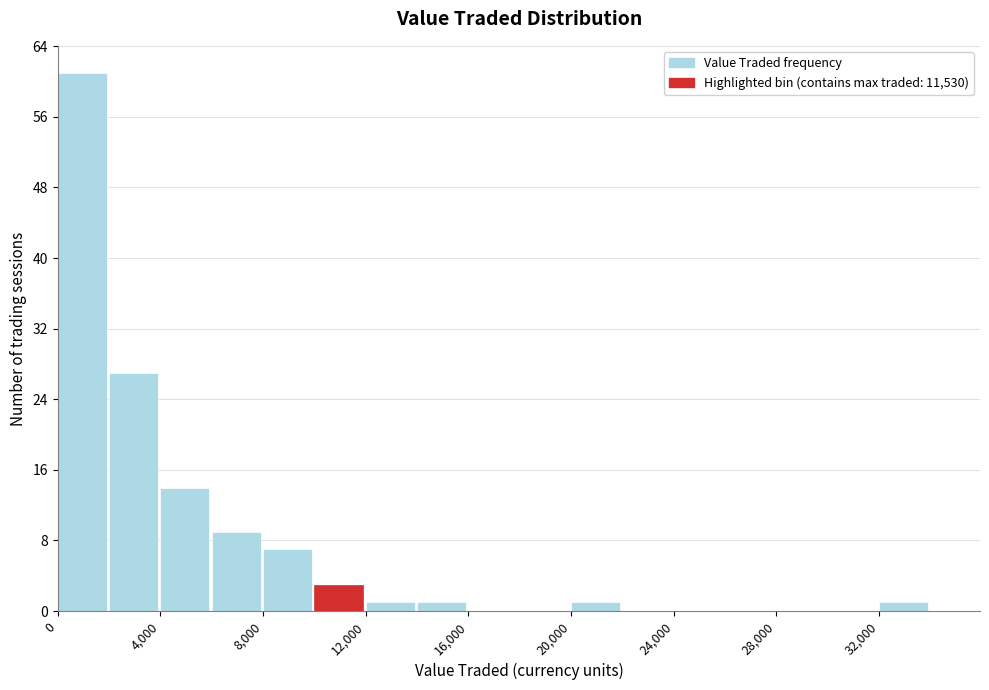

Reading left to right, transcribe this chart: for each bar, give the range it covers on the x-axis and its height. The values are not printed on the chart, so give them approximately, as read against the axis.

0 to 2000: 61
2000 to 4000: 27
4000 to 6000: 14
6000 to 8000: 9
8000 to 10000: 7
10000 to 12000: 3
12000 to 14000: 1
14000 to 16000: 1
16000 to 18000: 0
18000 to 20000: 0
20000 to 22000: 1
22000 to 24000: 0
24000 to 26000: 0
26000 to 28000: 0
28000 to 30000: 0
30000 to 32000: 0
32000 to 34000: 1